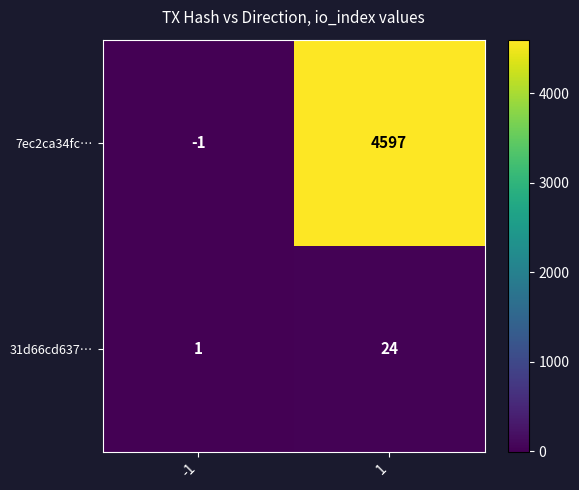

Rank the series by their average value, from lowest to highest.

31d66cd637…, 7ec2ca34fc…